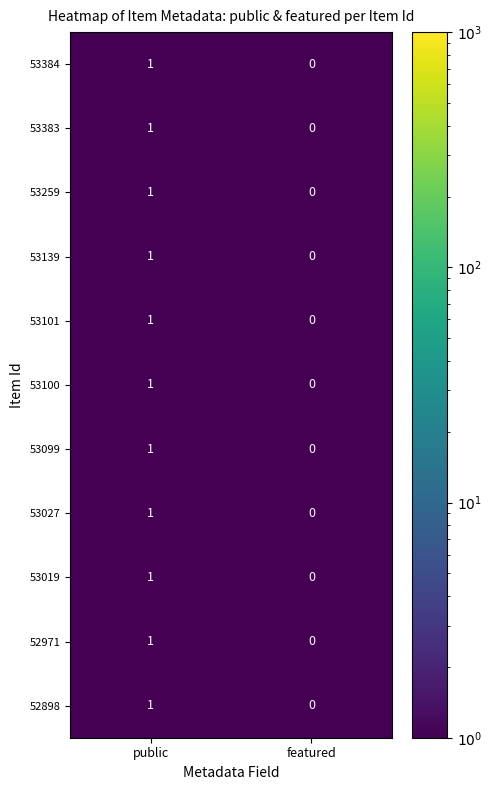

Is it true that 53383 equals -1 at featured?

False